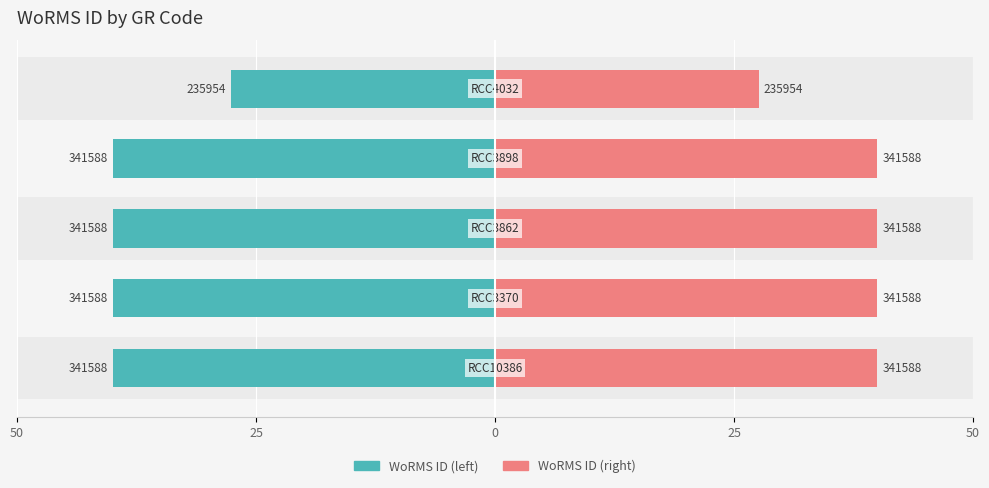

Which series has the largest total across all categories?

WoRMS ID (right)